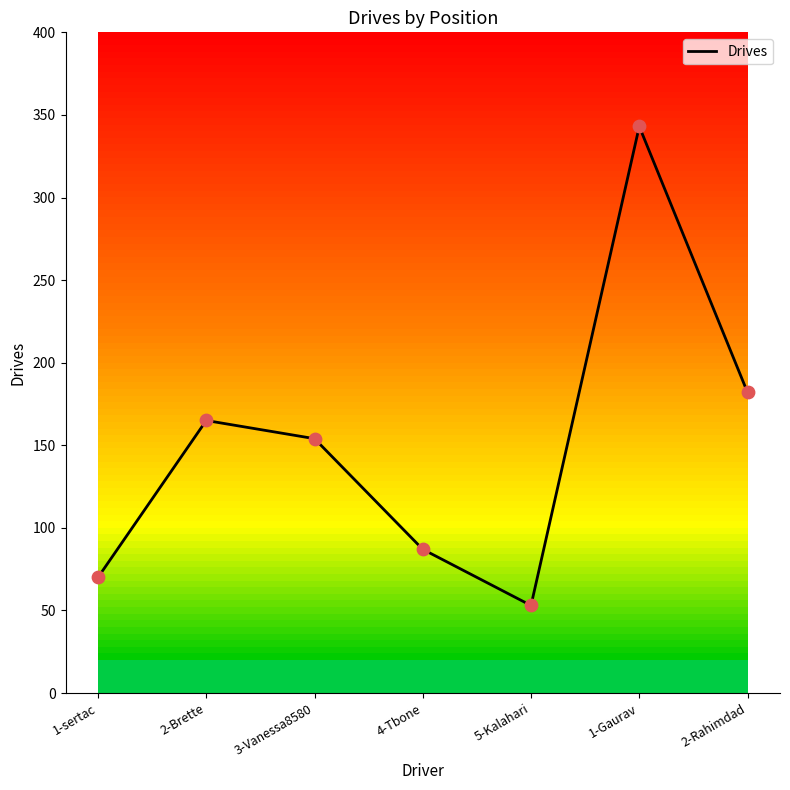

What is the change in value from 2-Brette to 3-Vanessa8580?

-11